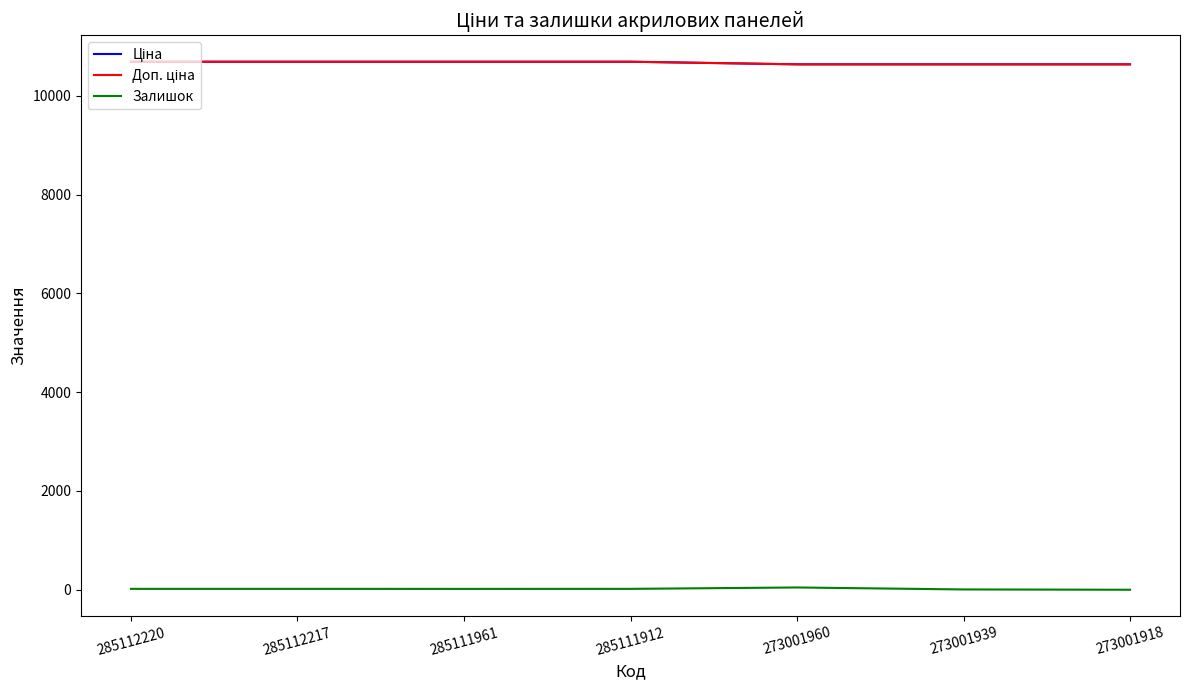

What value does the Доп. ціна series have at 285111912?

10690.9